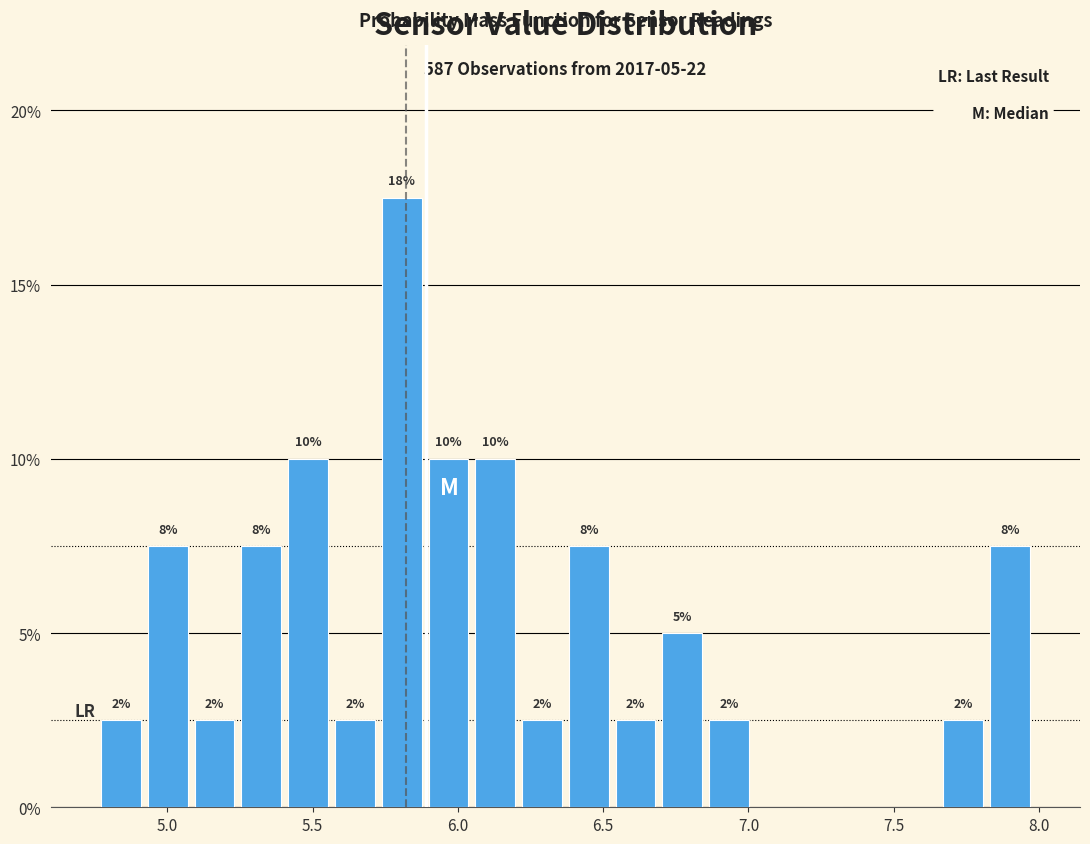

Read against the x-axis, roughly where is the centre of the tallest bar?

5.80